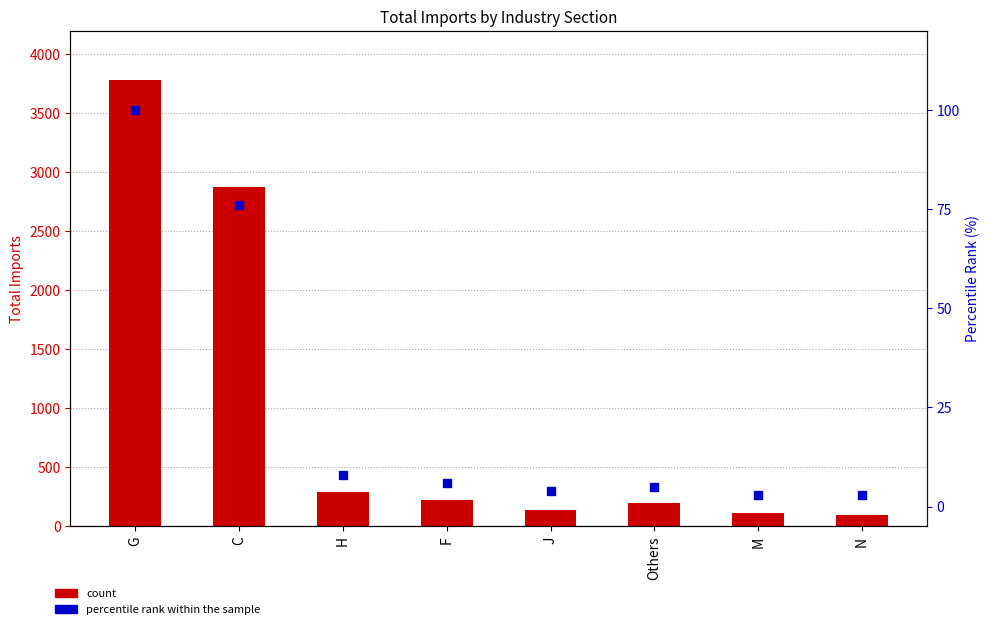

What is the total value across all series at M?

119